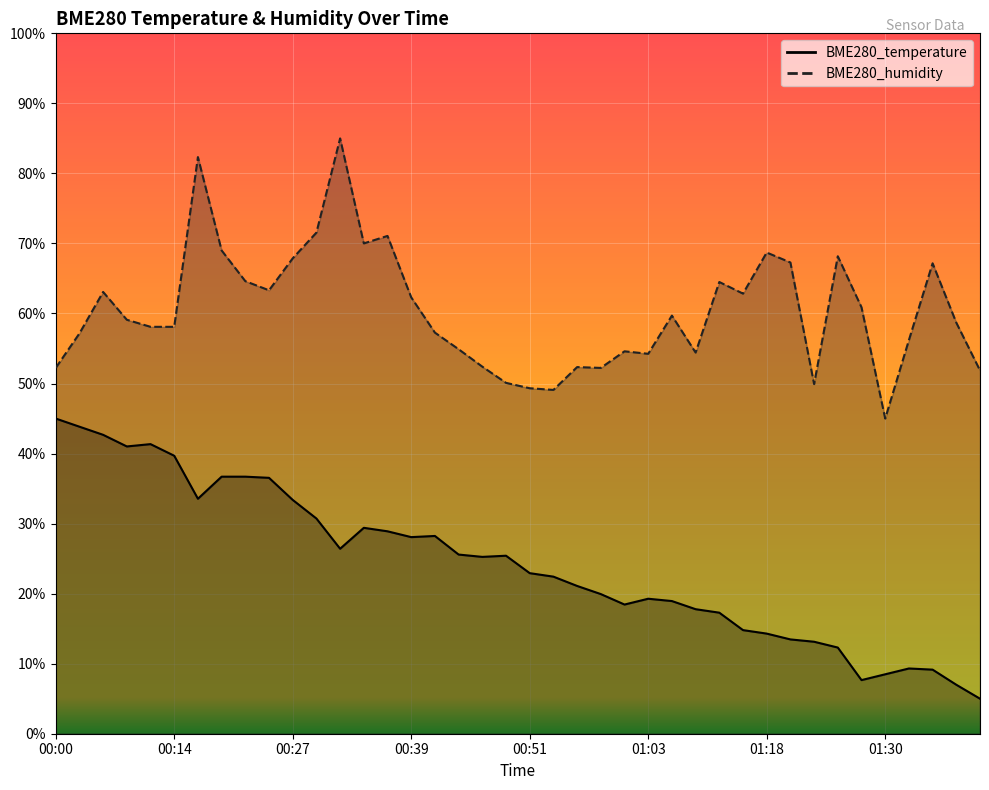

At how many categories does at least one series exceed 48?

39